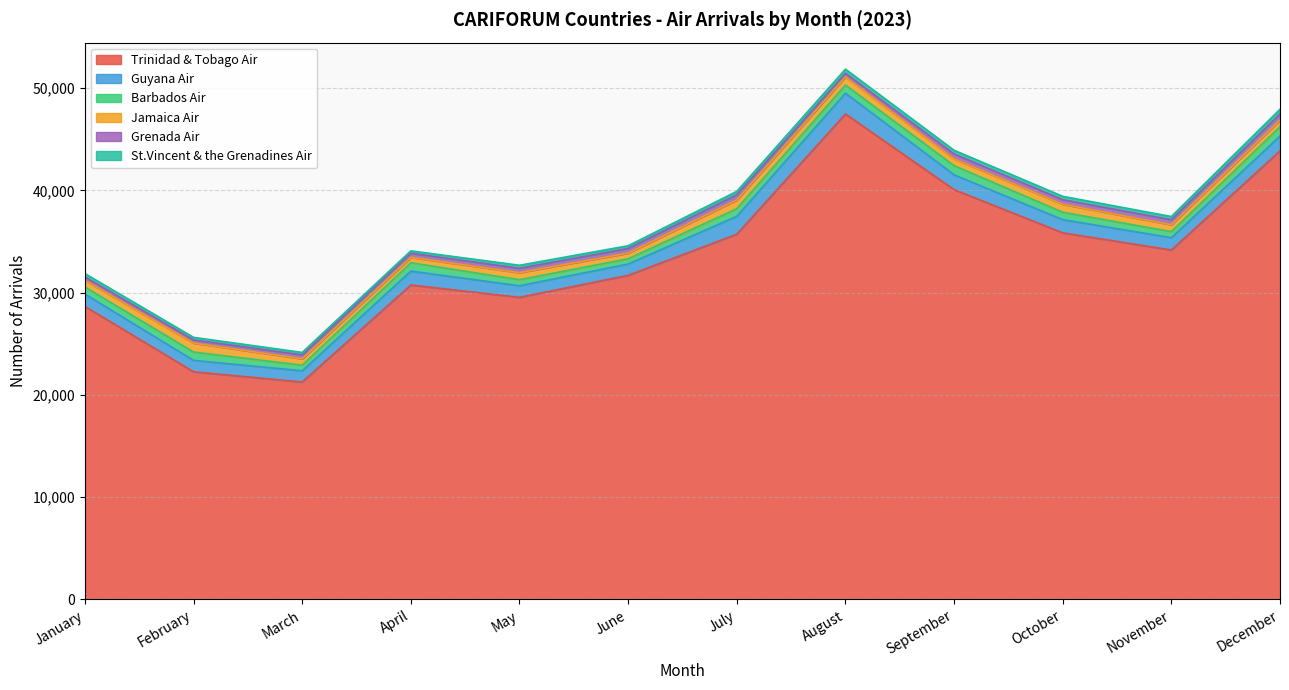

What is the value of the Grenada Air point at the 4th from the left?

406